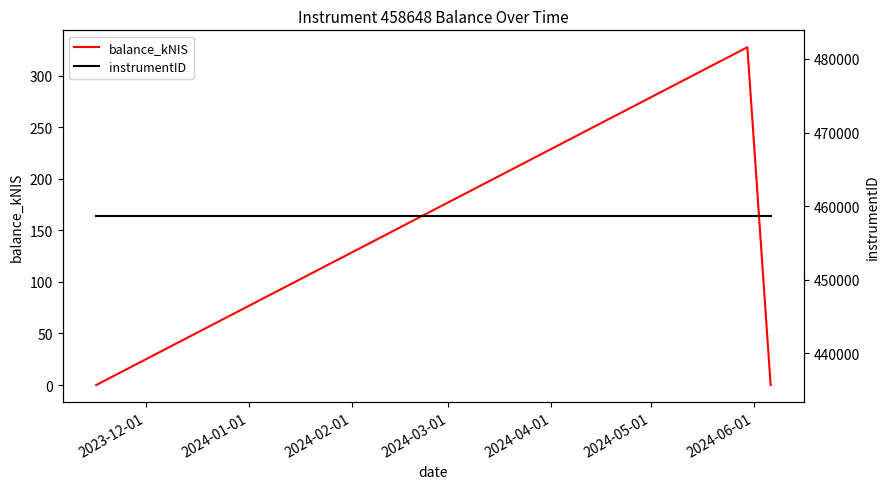

At how many categories does at least one series exceed 316562?

3